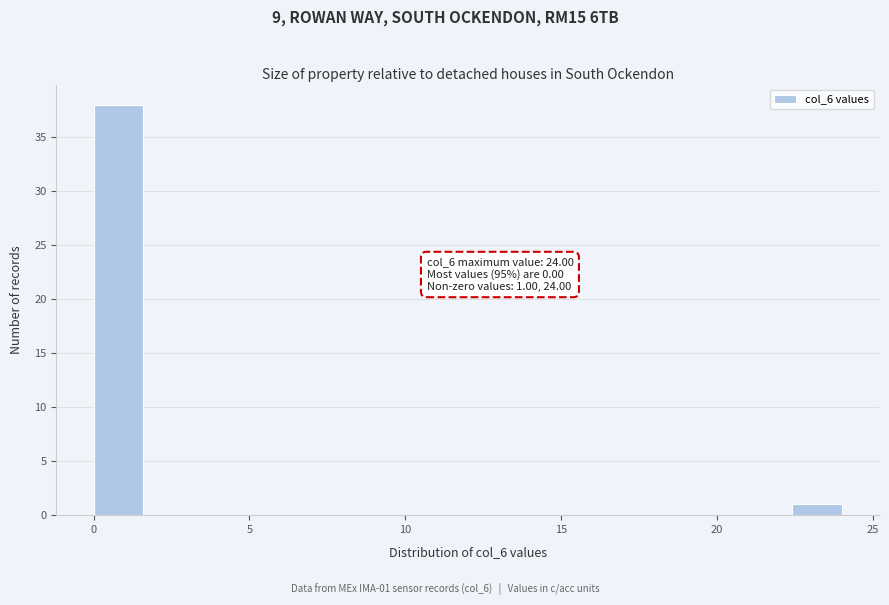

Around what value on the x-axis is the tallest bar? Give the approximate position of its centre, as read against the axis.

1.0